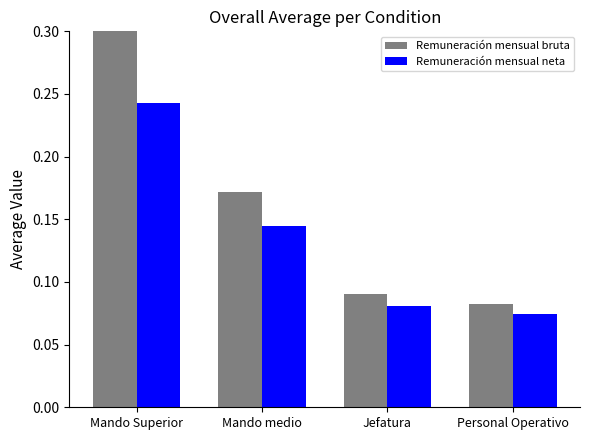

Rank the series by their maximum value, from lowest to highest.

Remuneración mensual neta, Remuneración mensual bruta